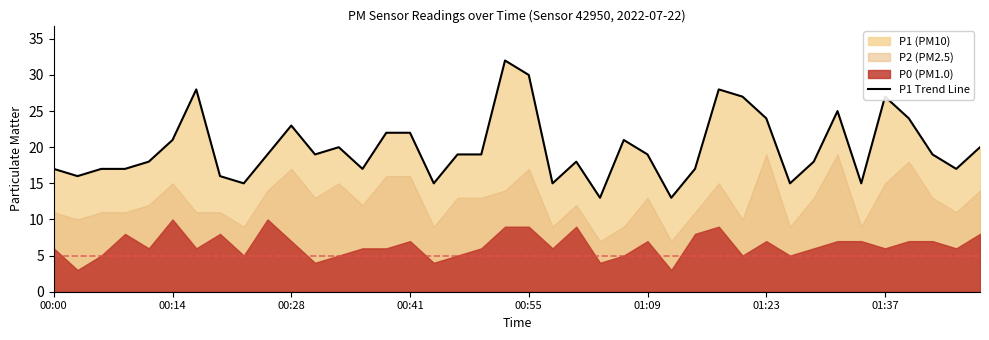

Is it true that P1 Trend Line equals 22 at 00:41?

True